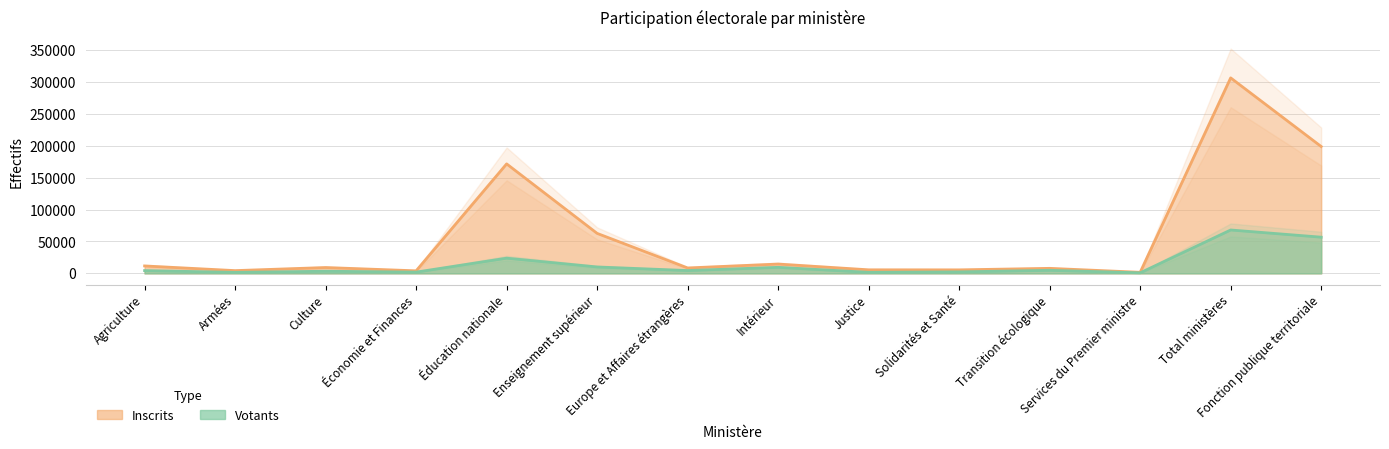

Between Économie et Finances and Transition écologique, which is larger?

Transition écologique